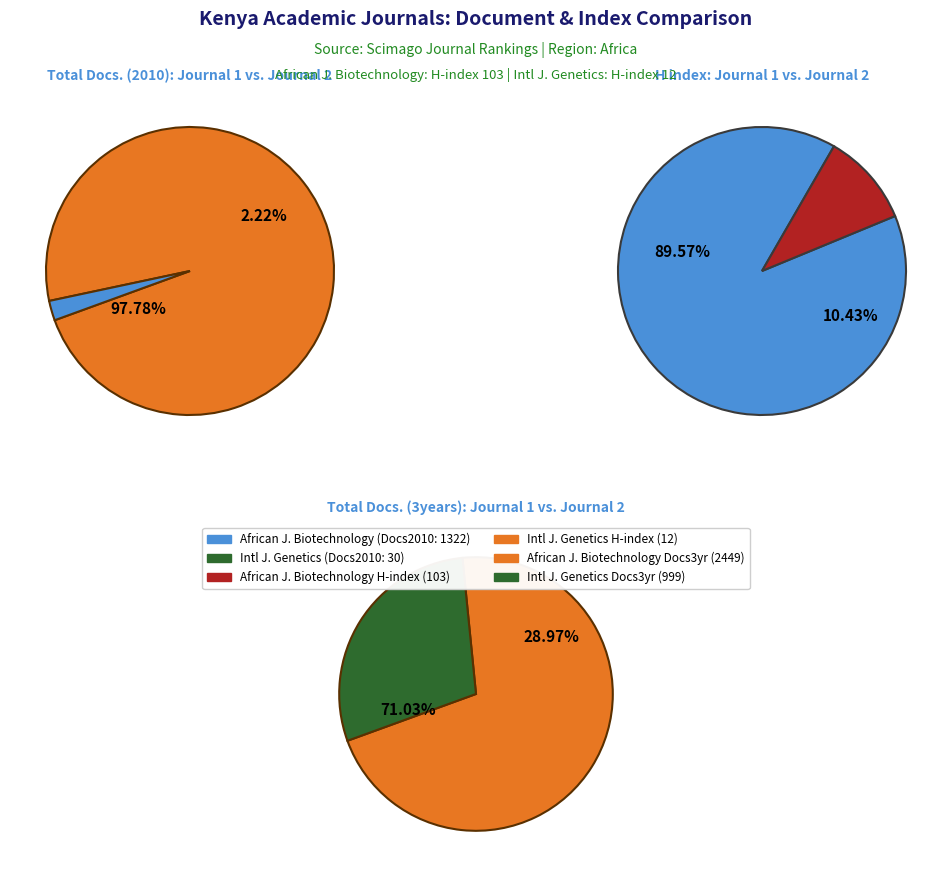

Rank the categories by Total Docs. (3years) value from lowest to highest.

International Journal of Genetics and Molecular Biology, African Journal of Biotechnology